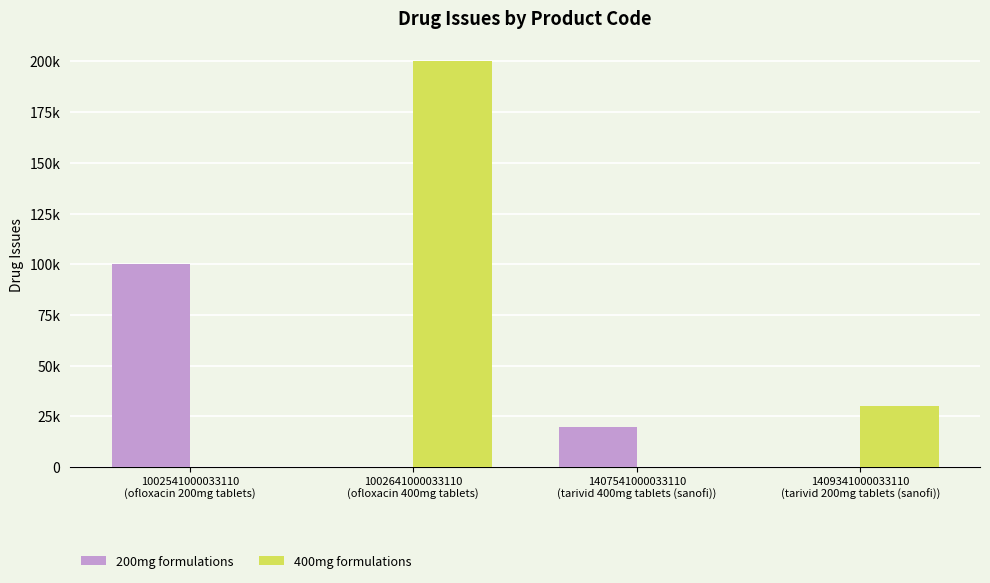

Rank the series by their maximum value, from highest to lowest.

400mg formulations, 200mg formulations